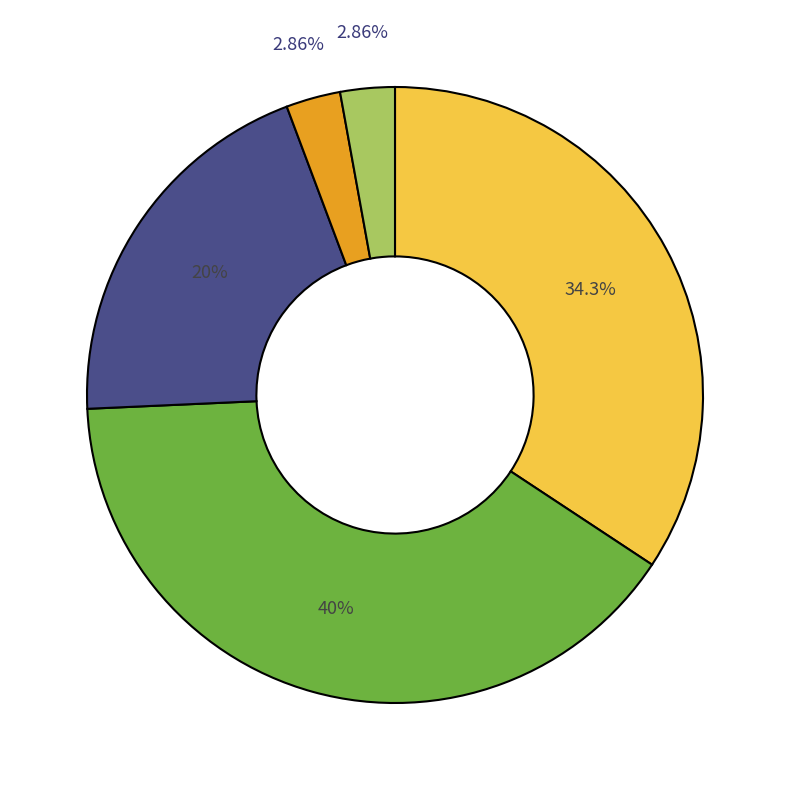

Does any single category account for the majority?

No